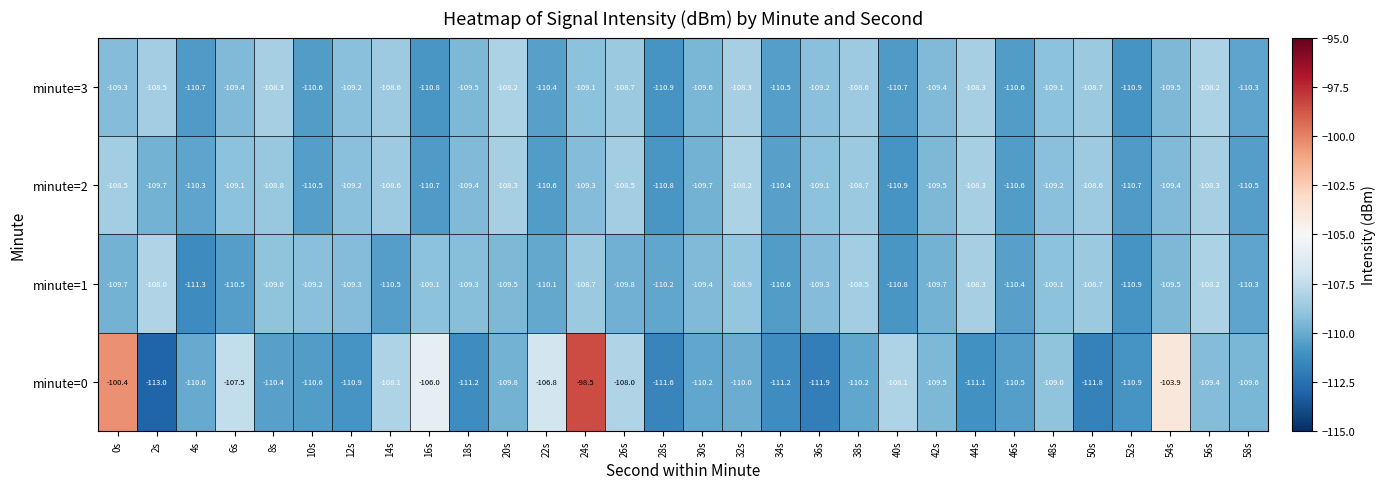

True or false: minute=3 has a value of -110.7 at 4s.

True